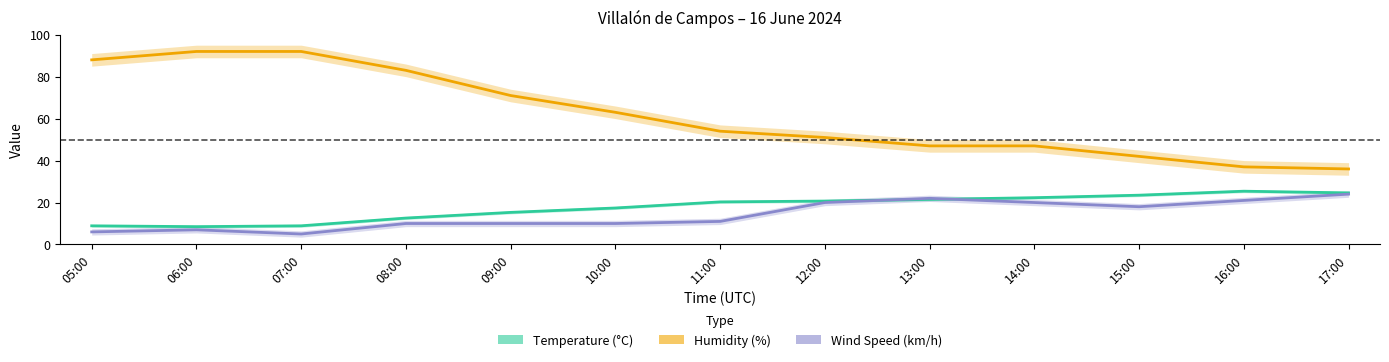

What is the sum of all Wind Speed (km/h) values?

184.0